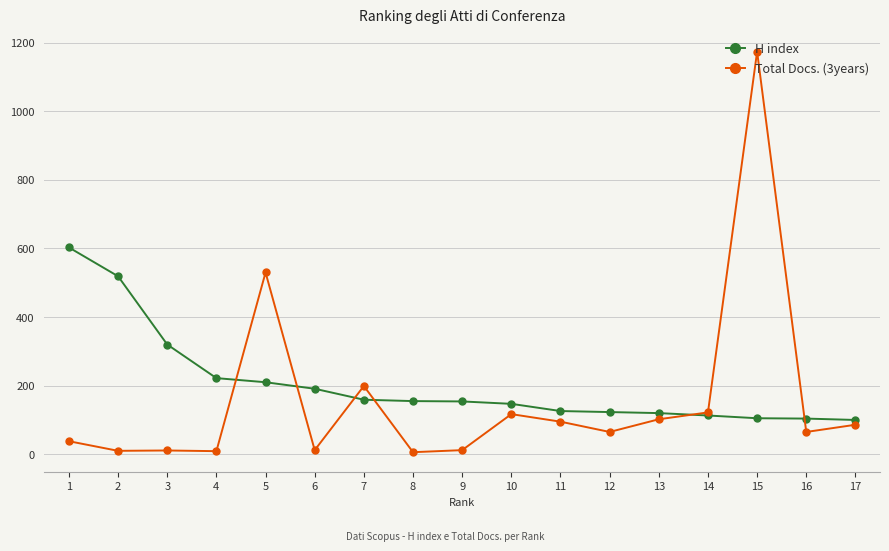

Which series has the widest spread of values?

Total Docs. (3years)